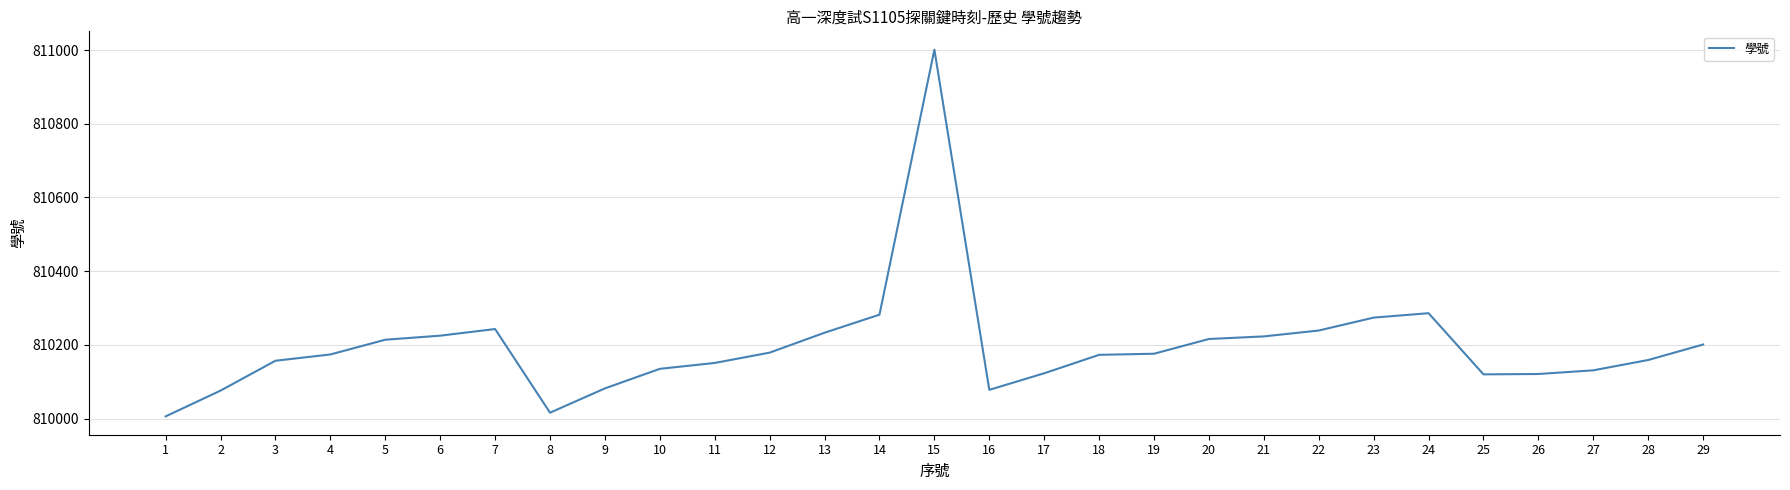

How many lines are shown in the chart?

1